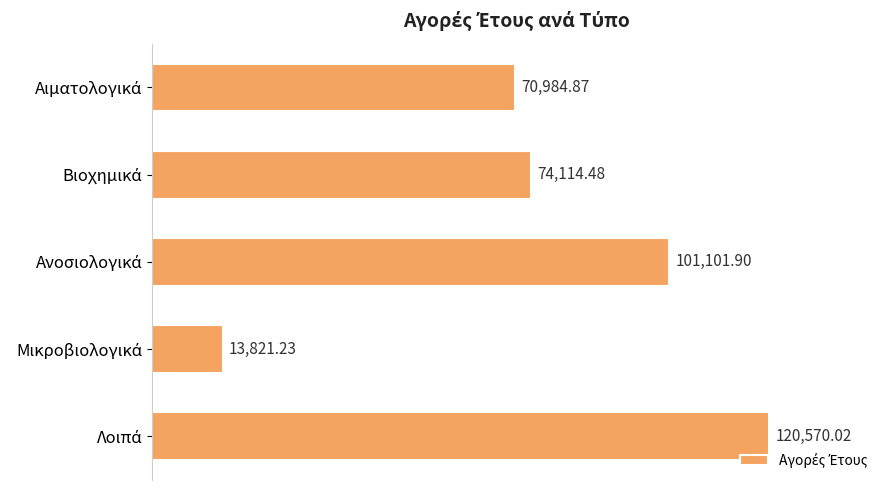

What is the difference between the second highest and minimum values?

87280.7